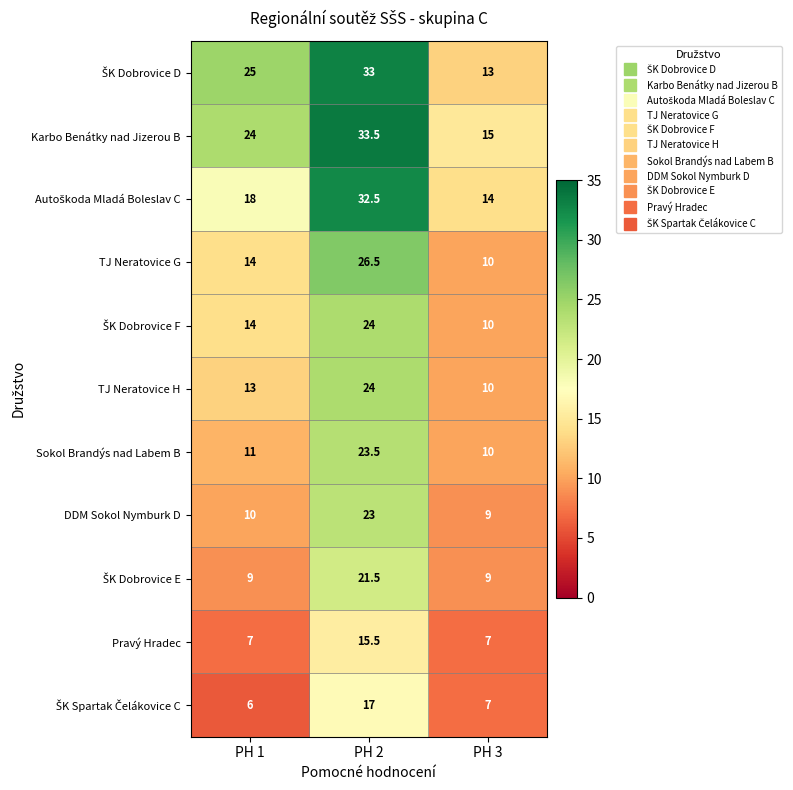

Is it true that TJ Neratovice G equals 15.5 at PH 3?

False